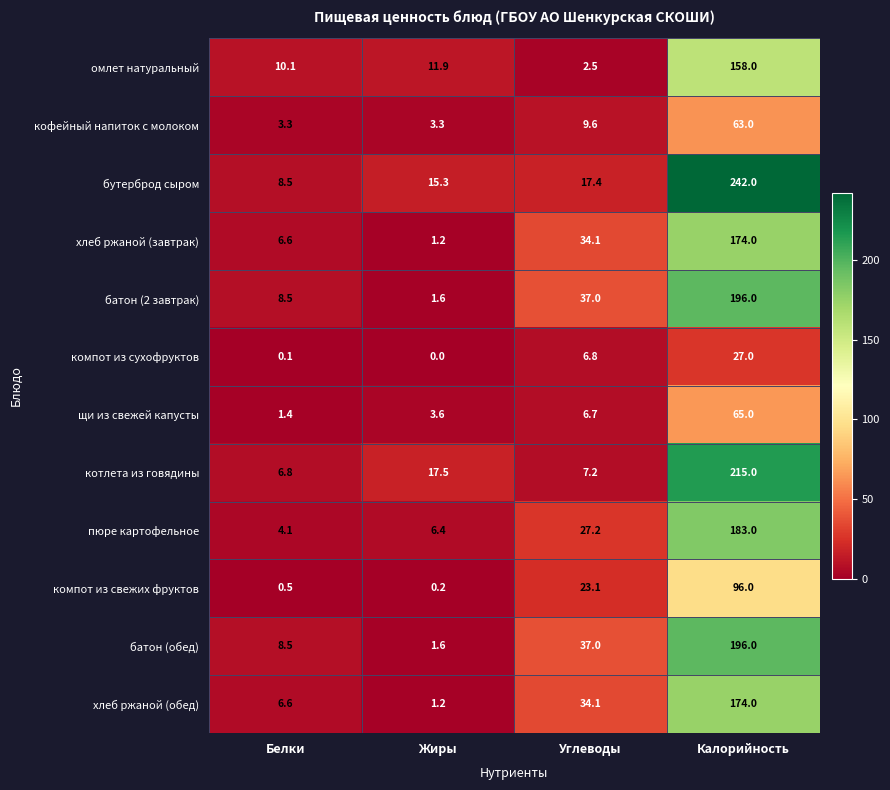

At which label is компот из сухофруктов closest to 13?

Углеводы